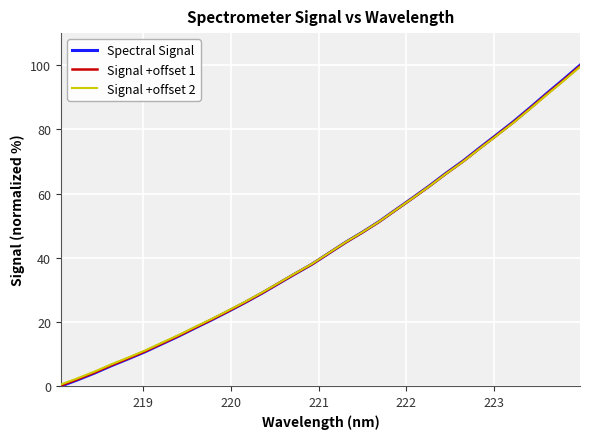

At how many categories does at least one series exceed 44?

15